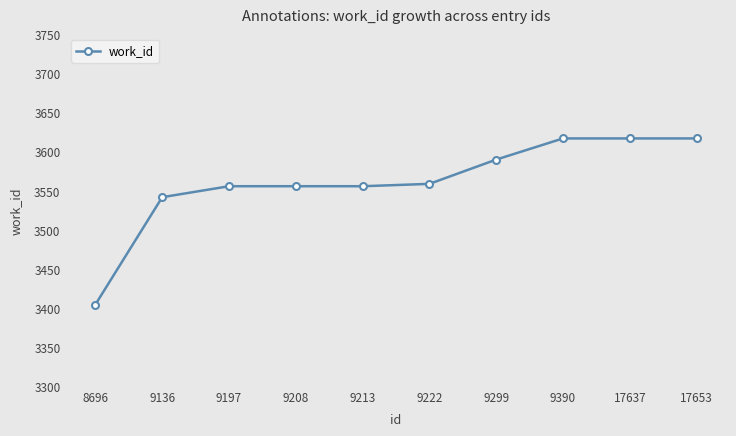

What is the value of the 1st point from the left?

3405